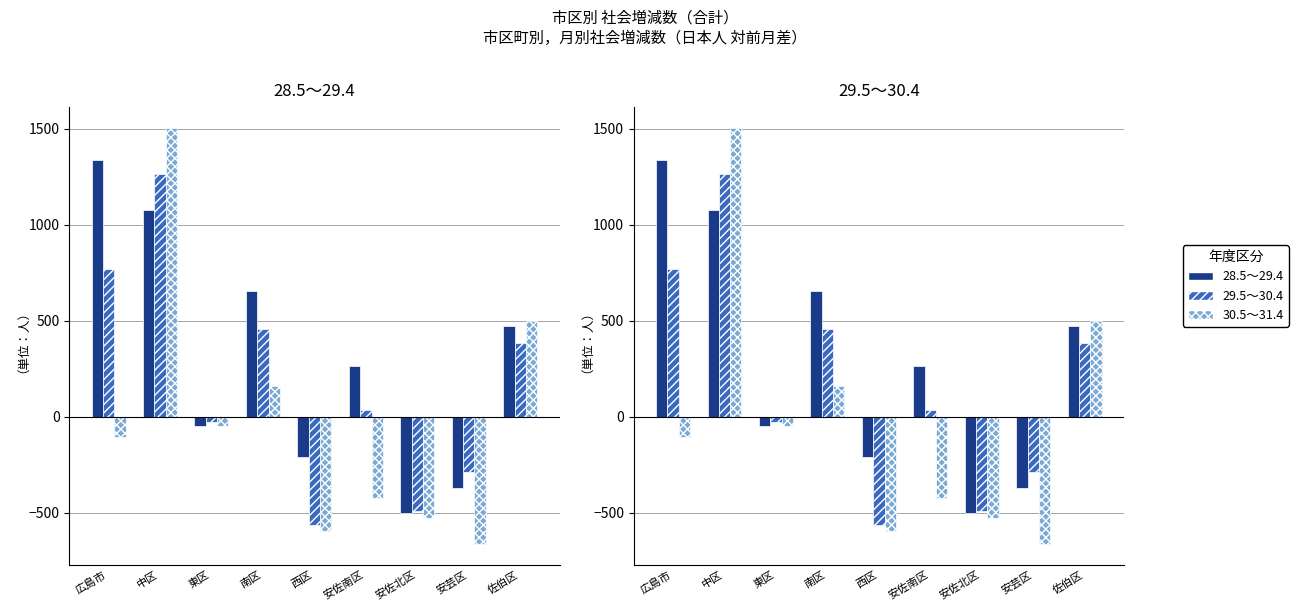

Reading left to right, transcribe all the data shown in this chart.

28.5～29.4: 広島市=1340	中区=1076	東区=-50	南区=657	西区=-210	安佐南区=266	安佐北区=-500	安芸区=-373	佐伯区=474
29.5～30.4: 広島市=767	中区=1263	東区=-26	南区=458	西区=-566	安佐南区=32	安佐北区=-490	安芸区=-289	佐伯区=385
30.5～31.4: 広島市=-105	中区=1507	東区=-51	南区=158	西区=-597	安佐南区=-423	安佐北区=-531	安芸区=-665	佐伯区=497